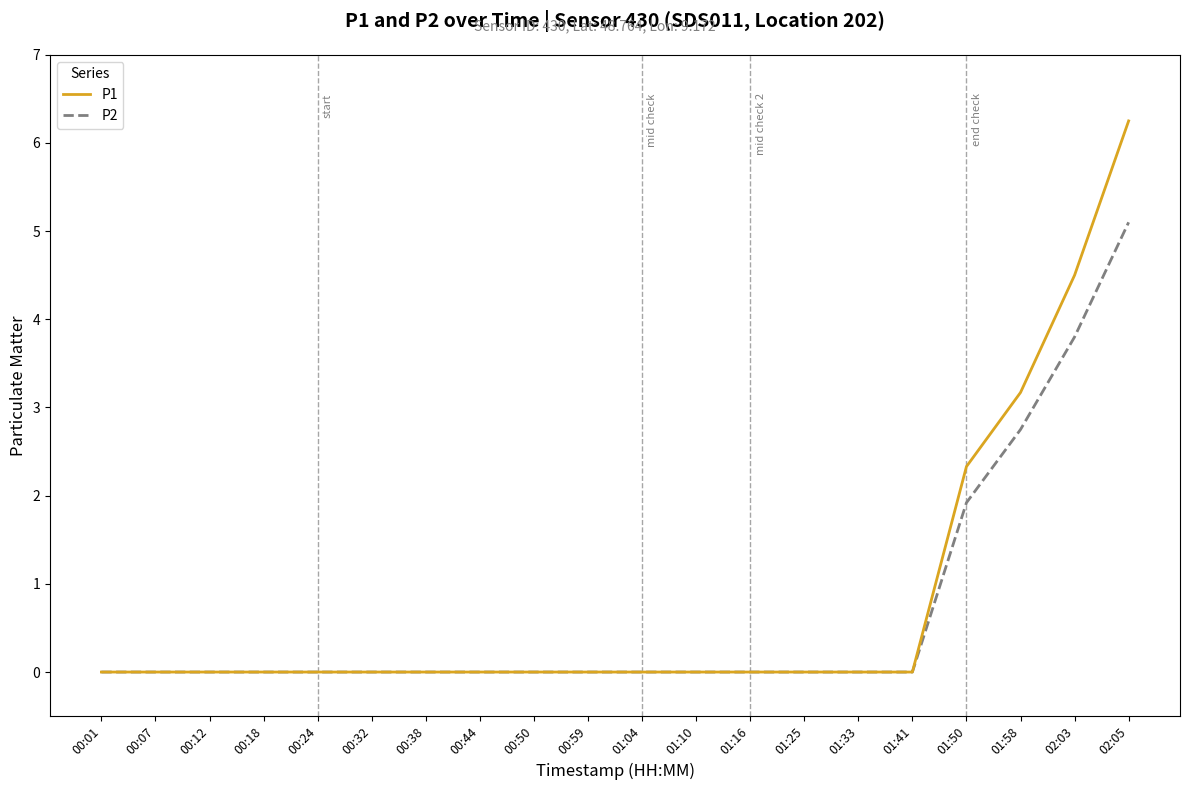

What is the sum of the P1 values at 00:18 and 01:50?

2.3